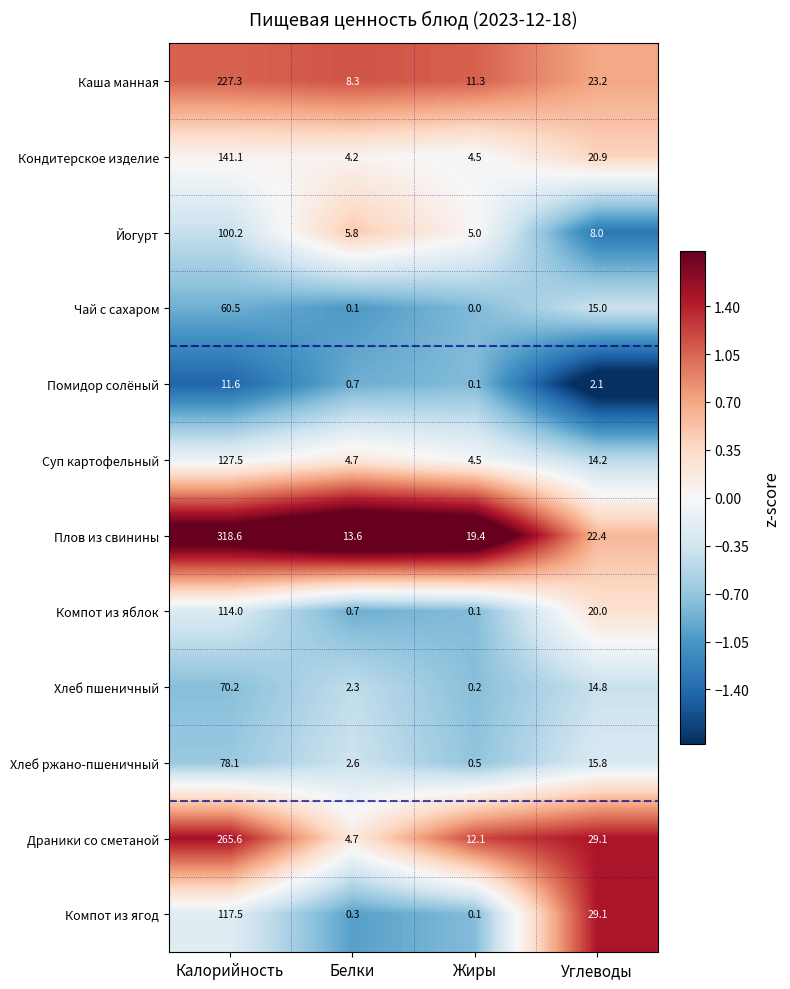

What is the difference between the maximum and minimum values in the Суп картофельный series?

123.0